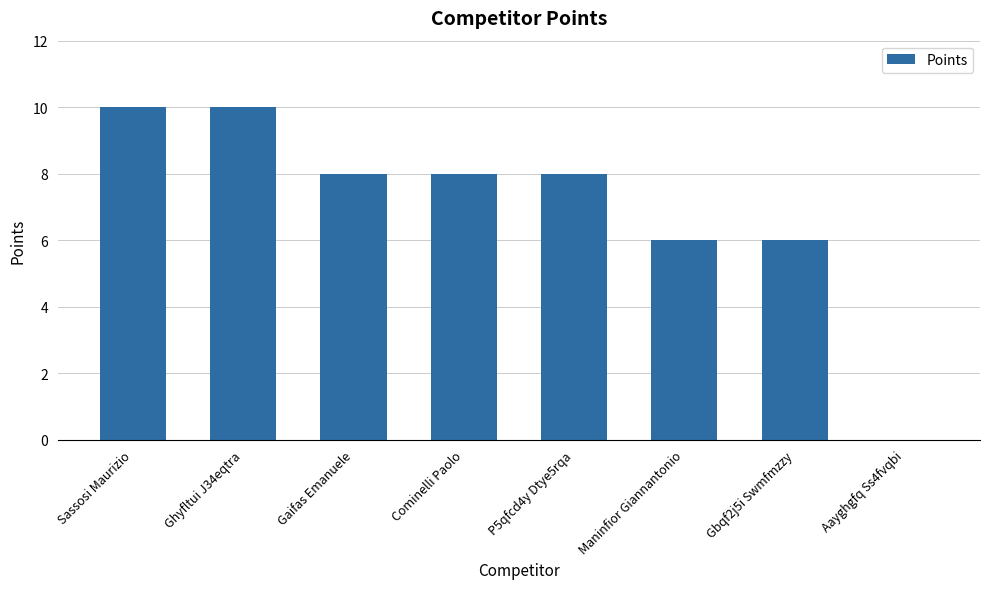

What is the change in value from P5qfcd4y Dtye5rqa to Aayghgfq Ss4fvqbi?

-8